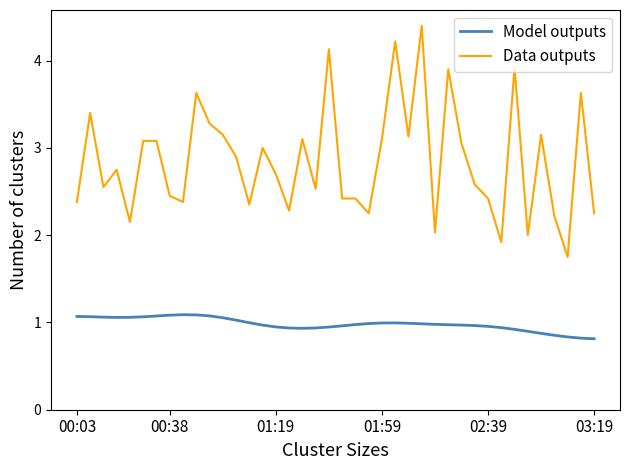

Count the number of categories in the chart.

40